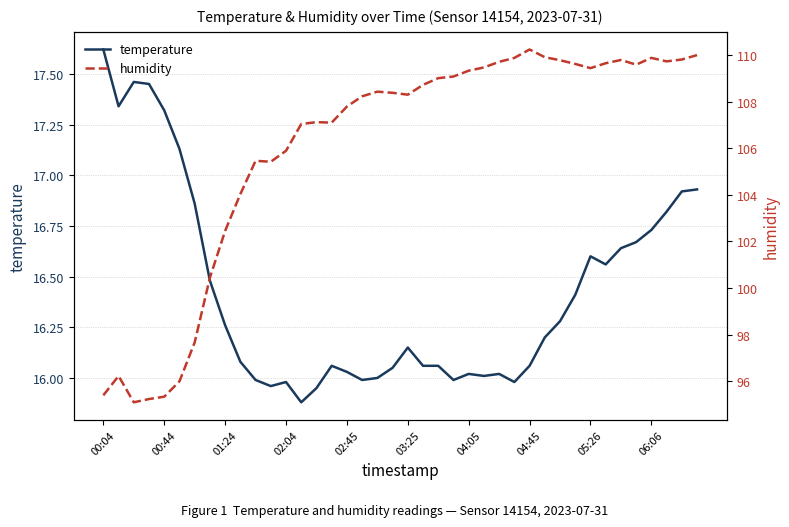

The value of humidity at 17 is 42.4. True or false?

False